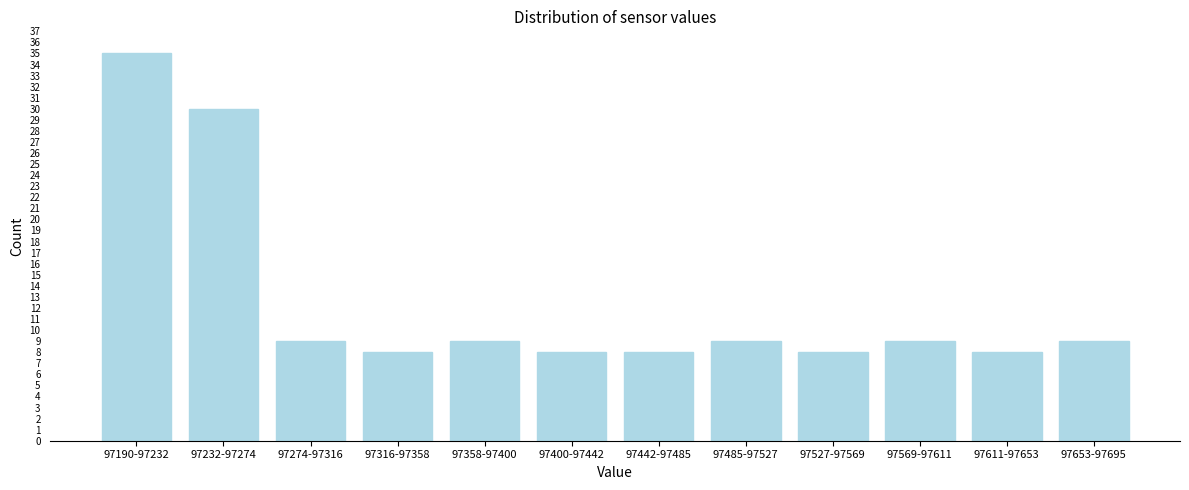

Reading right to left, extract all data points from this chart.

9	8	9	8	9	8	8	9	8	9	30	35